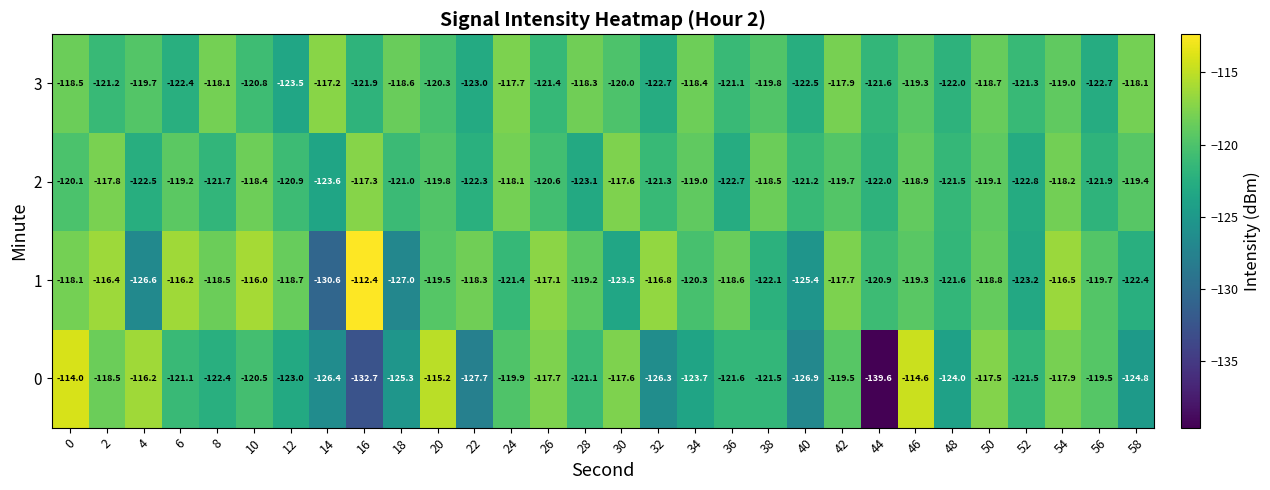

The 1 series shows -153.3 at 10. True or false?

False